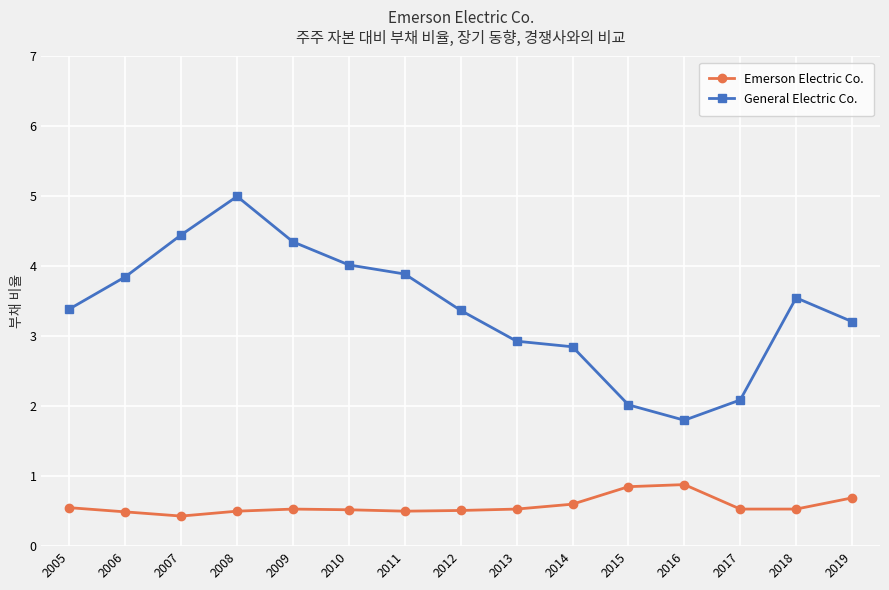

In General Electric Co., how many points are lower than both neighbors (excluding endpoints)?

1